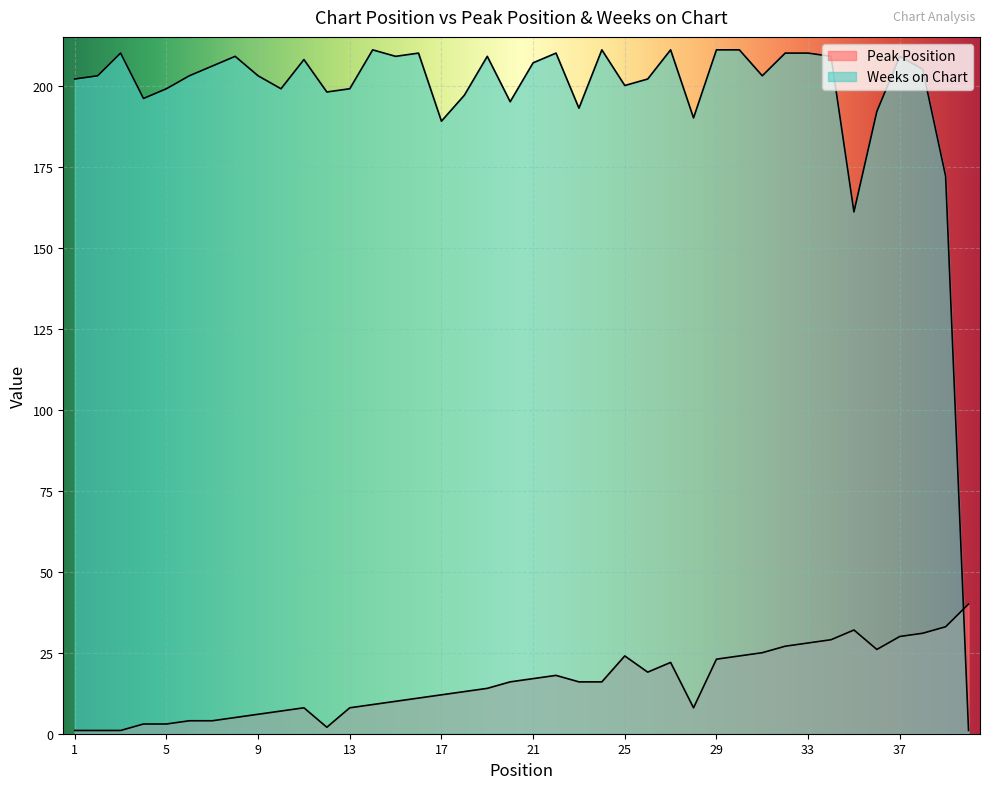

What is the smallest value displayed?

1